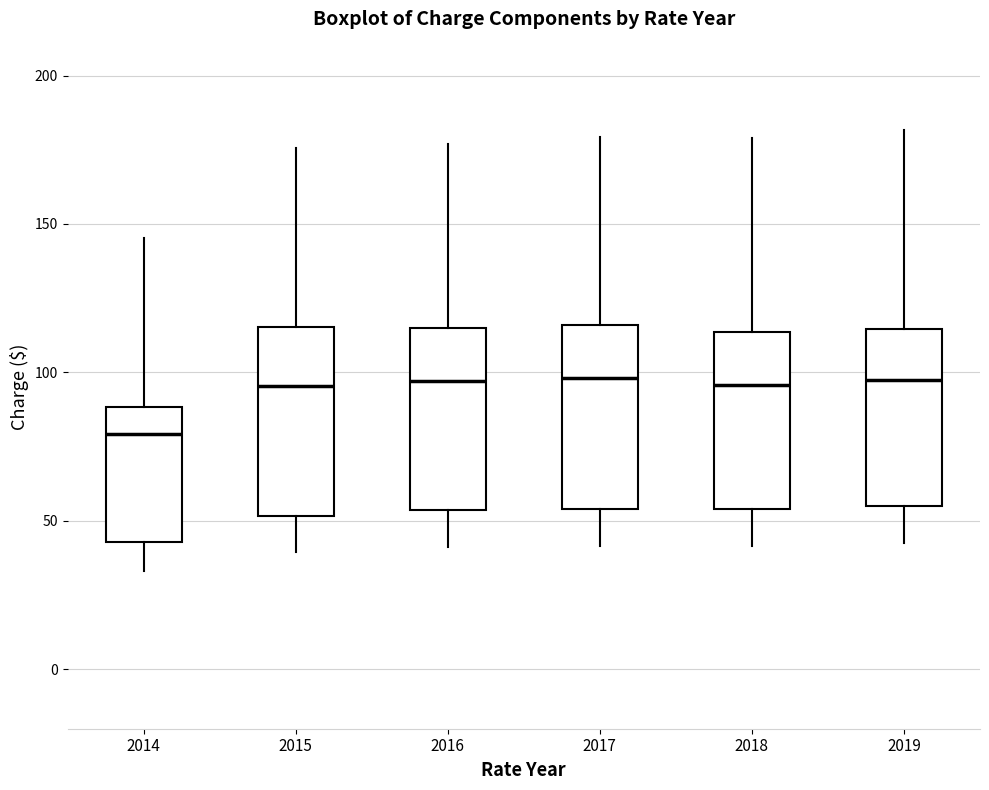

Where is the lower edge of the box at x = 2018 on the y-axis? The values are not printed on the chart, so give them approximately, as read against the axis.

55